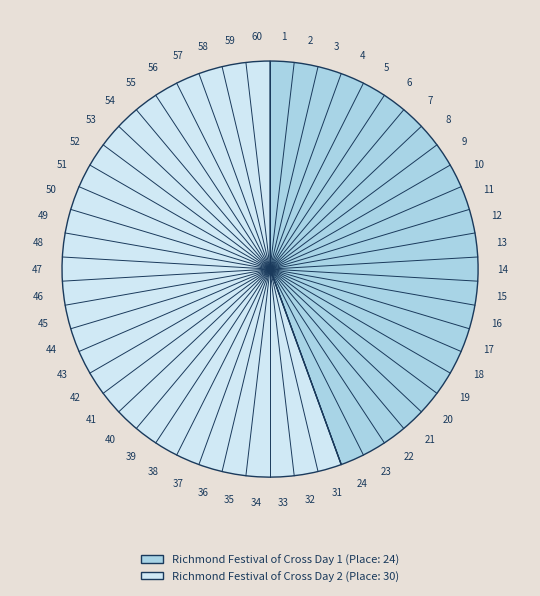

True or false: Richmond Festival of Cross Day 2 accounts for 56% of the total.

True